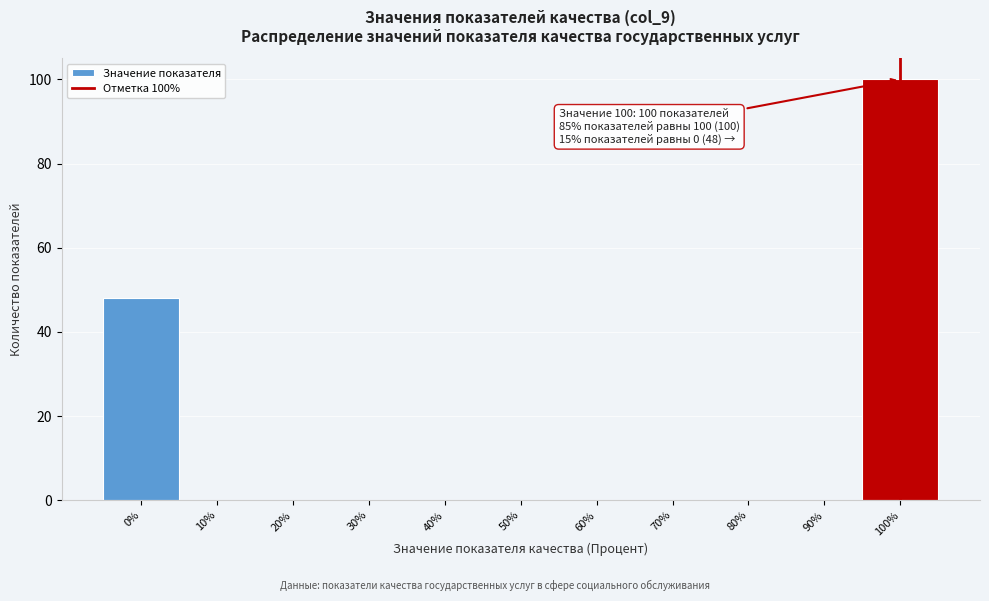

Which range on the x-axis has the tallest bar?

95 to 105